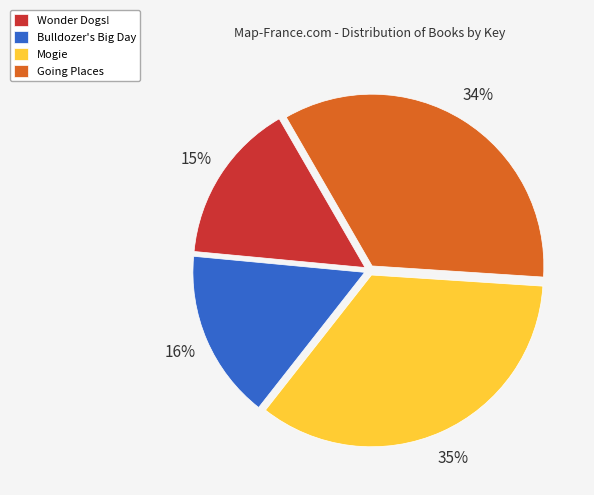

The Wonder Dogs! slice represents 15% of the pie. True or false?

True